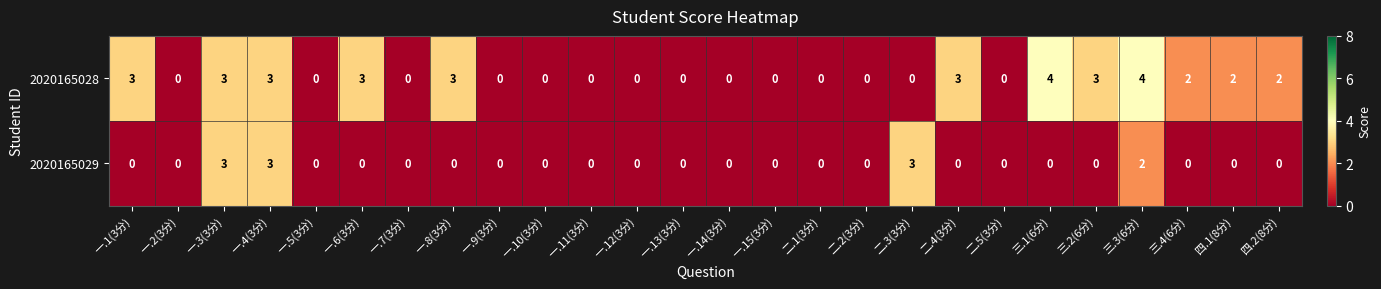

The 2020165029 series shows 1 at 一.13(3分). True or false?

False